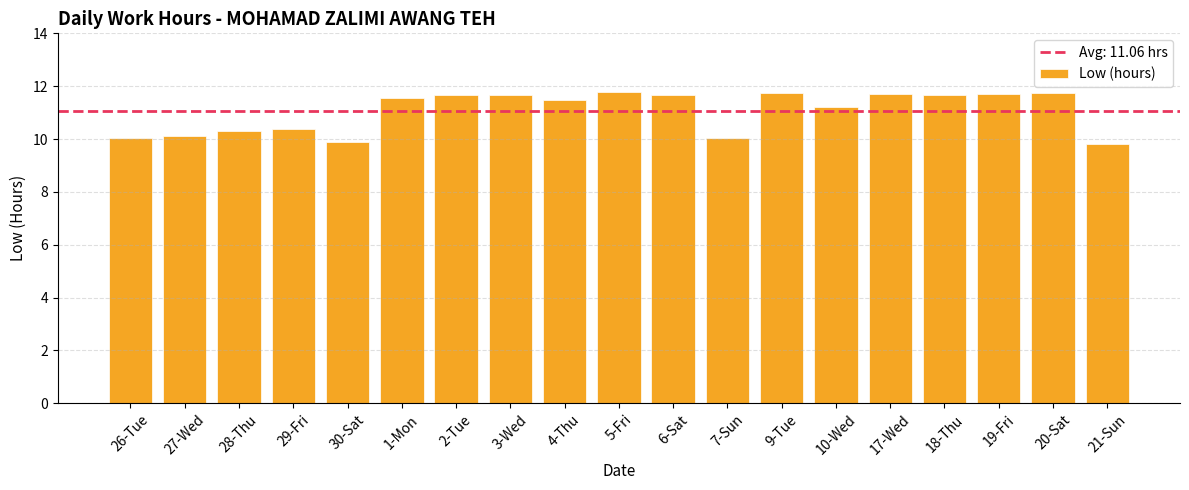

What is the value of the 7th bar from the left?

11.7